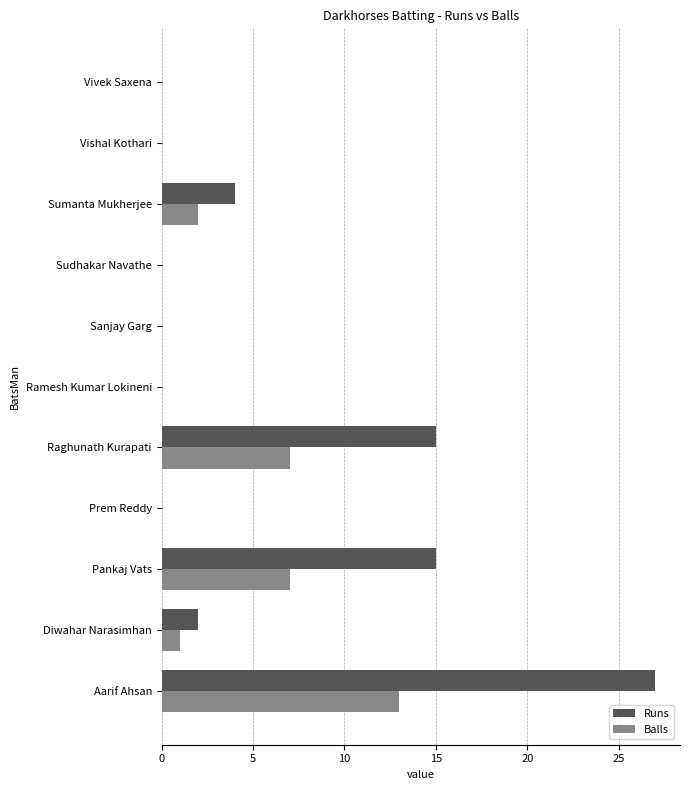

What is the sum of all Runs values?

63